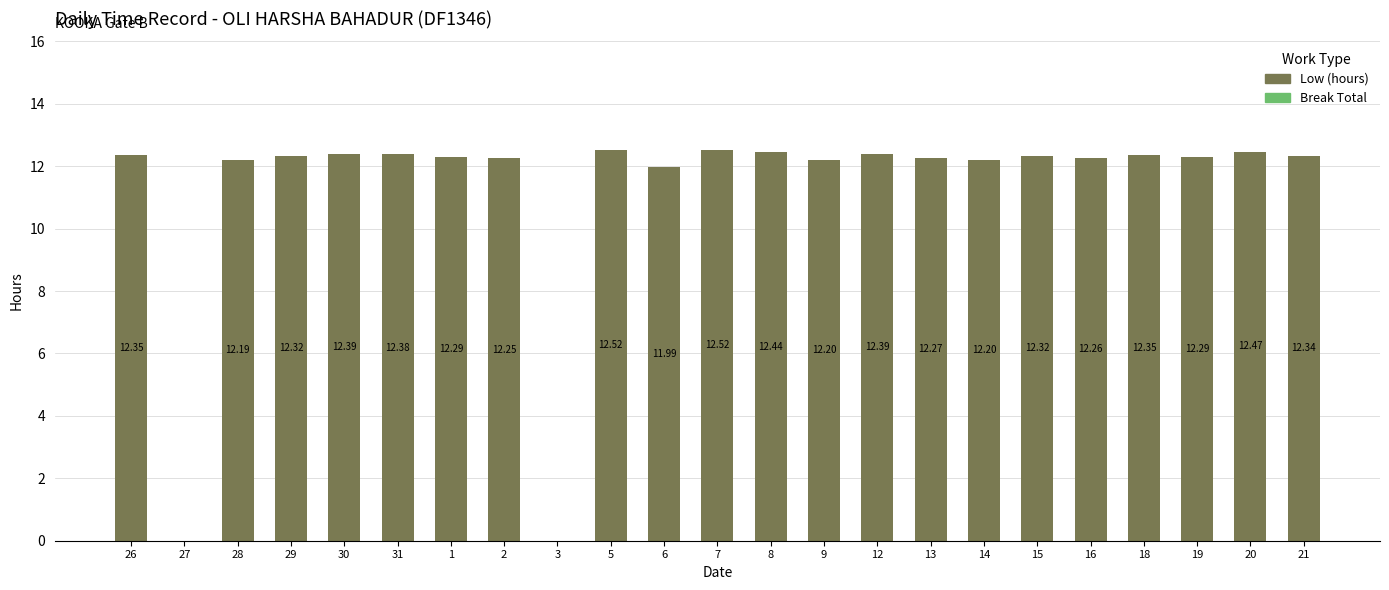

What is the sum of the values at 2 and 15?

24.6